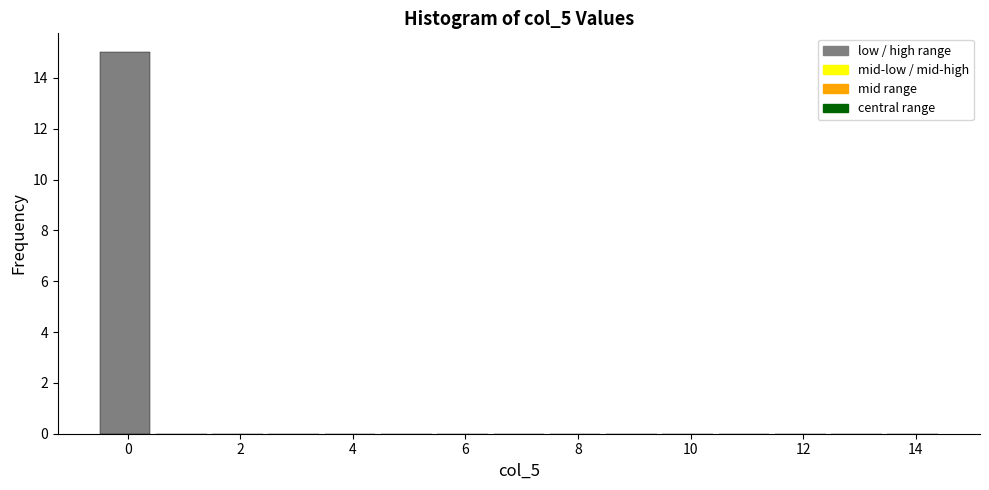

Over which range of the x-axis is the bar tallest?

-0.5 to 0.5